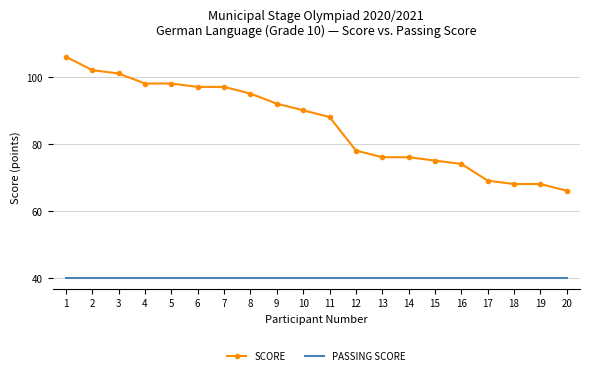

Reading left to right, extract all data points from this chart.

SCORE: 106	102	101	98	98	97	97	95	92	90	88	78	76	76	75	74	69	68	68	66
PASSING SCORE: 40	40	40	40	40	40	40	40	40	40	40	40	40	40	40	40	40	40	40	40